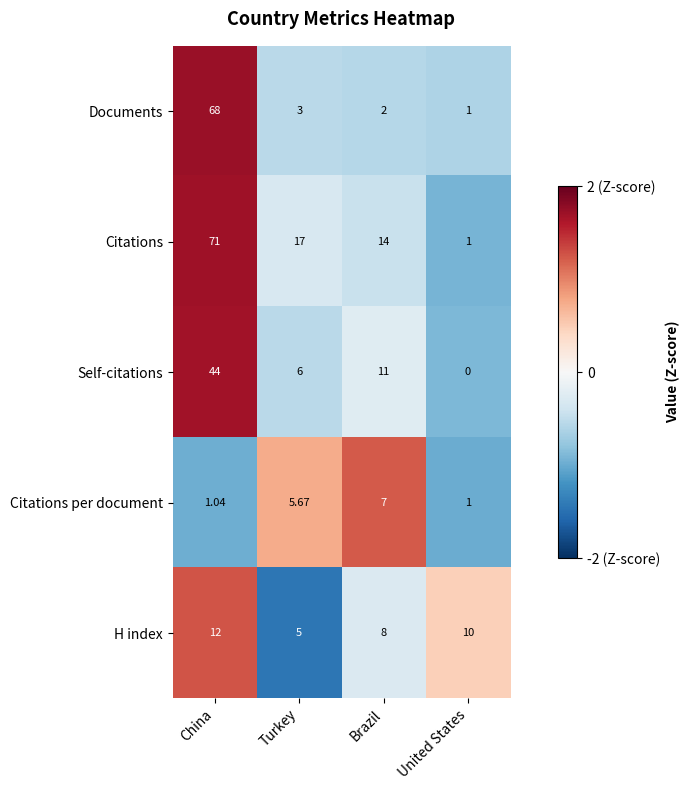

List the labels in order of Citations per document value, smallest first.

United States, China, Turkey, Brazil